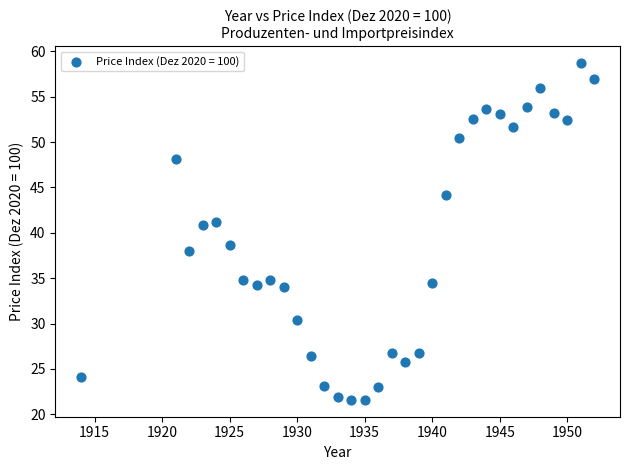

What is the range of X values (max minus min)?

38.0